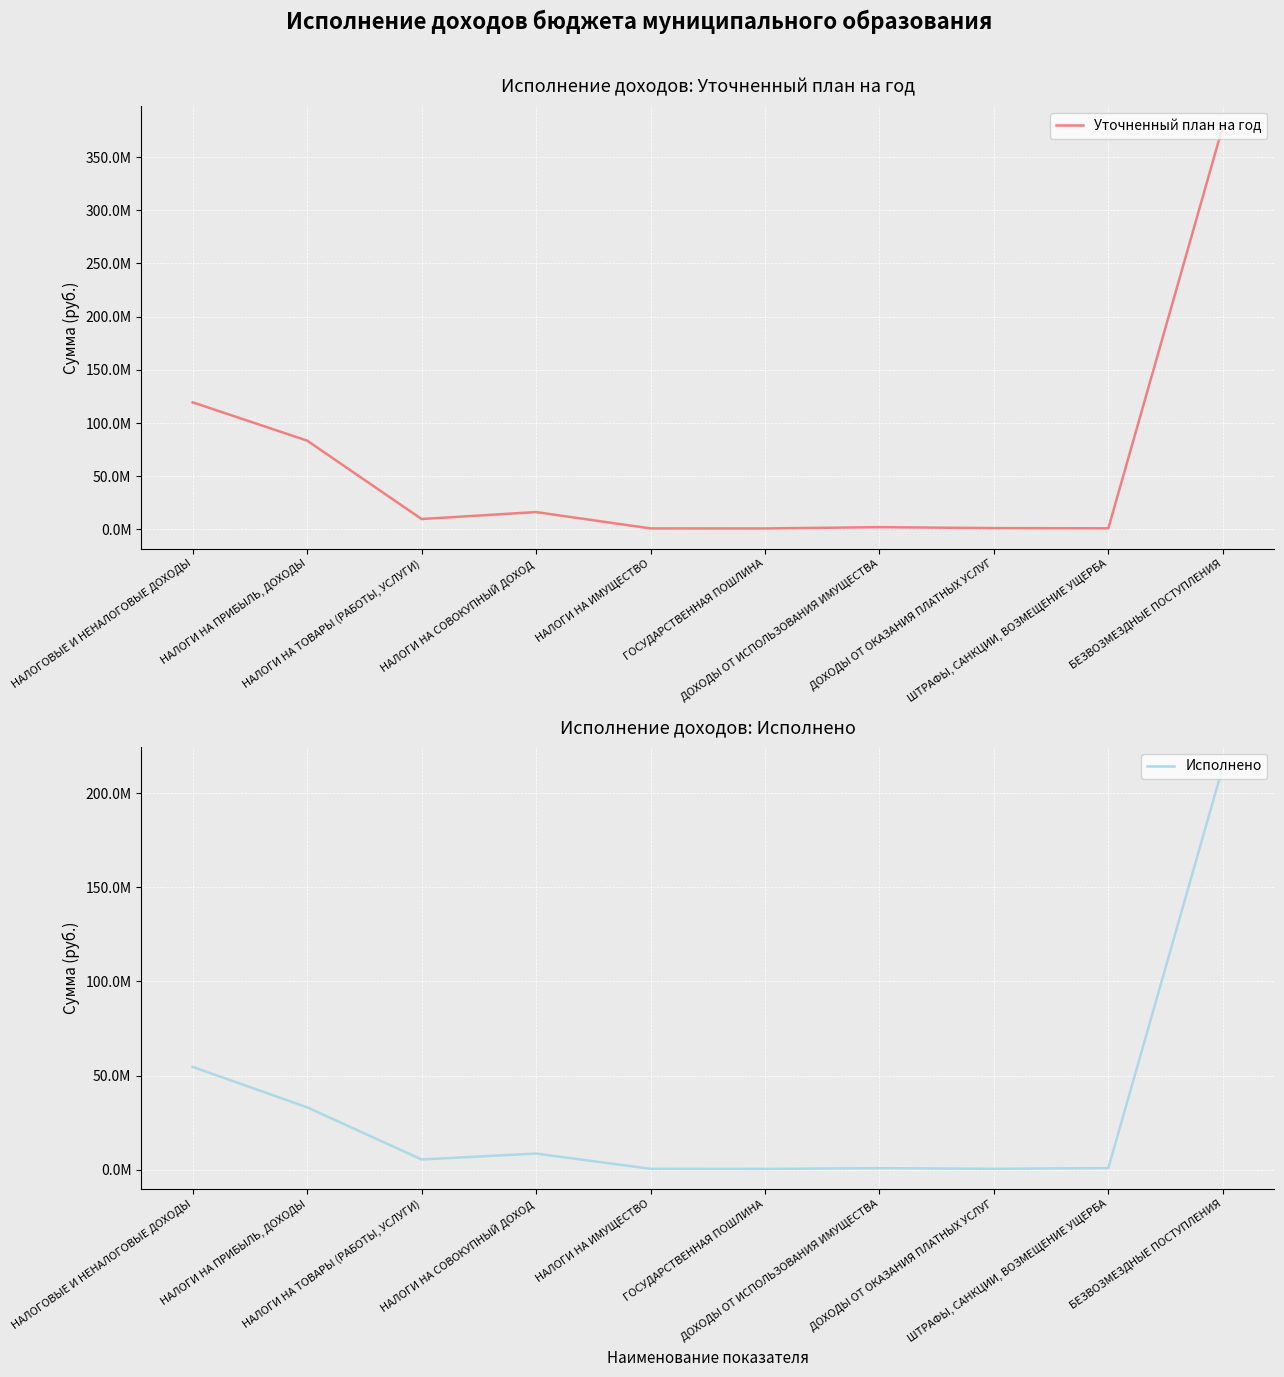

At which label does Уточненный план на год reach its minimum?

ГОСУДАРСТВЕННАЯ ПОШЛИНА